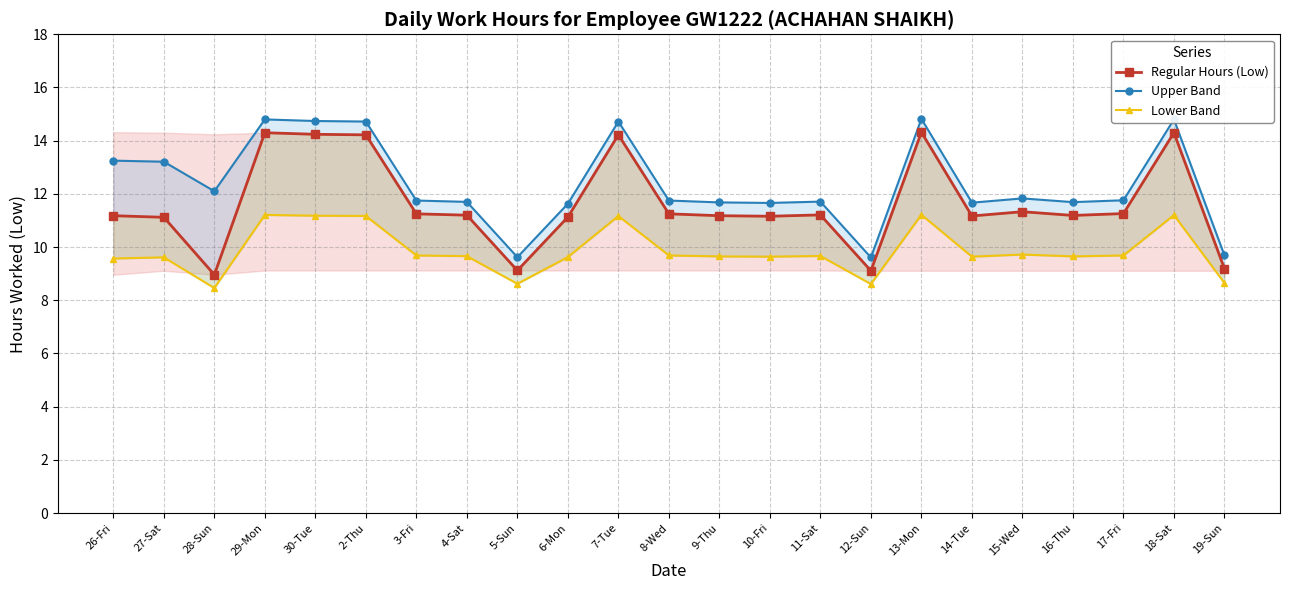

True or false: Regular Hours (Low) has a value of 11.2 at 11-Sat.

True